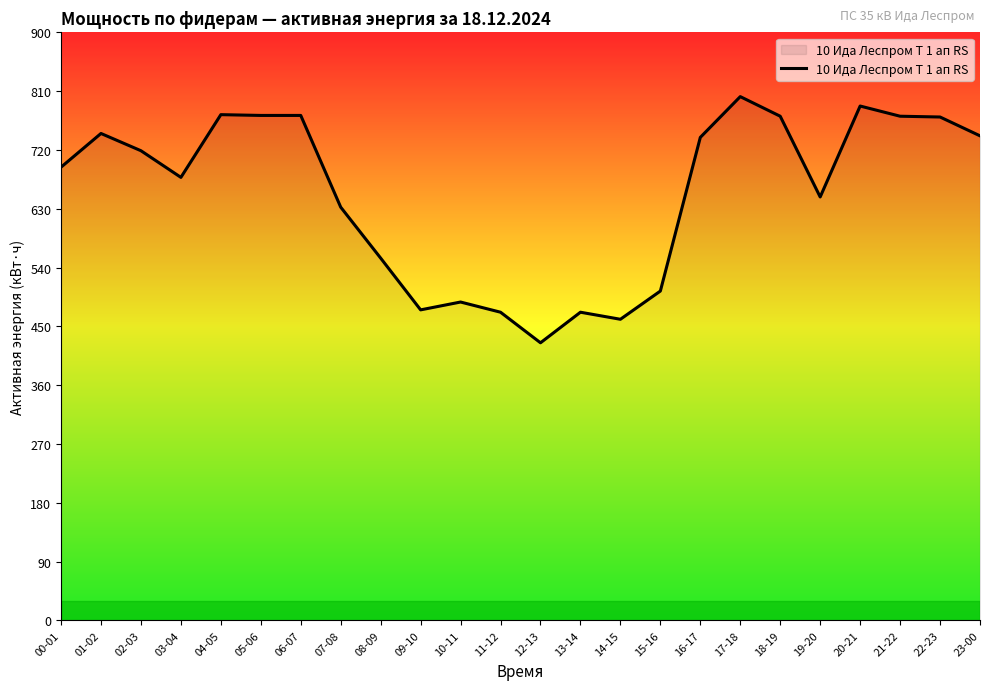

What is the difference between the values at 04-05 and 23-00?

32.4